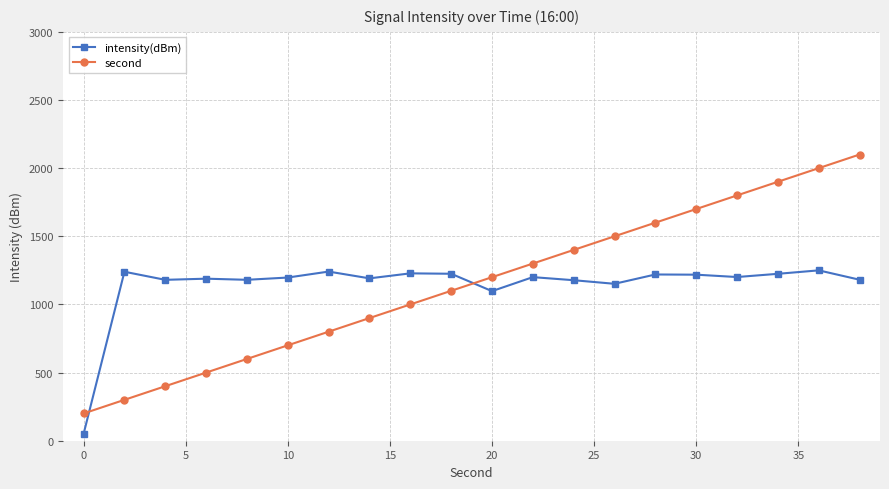

How many intersections are there between second and intensity(dBm)?

2